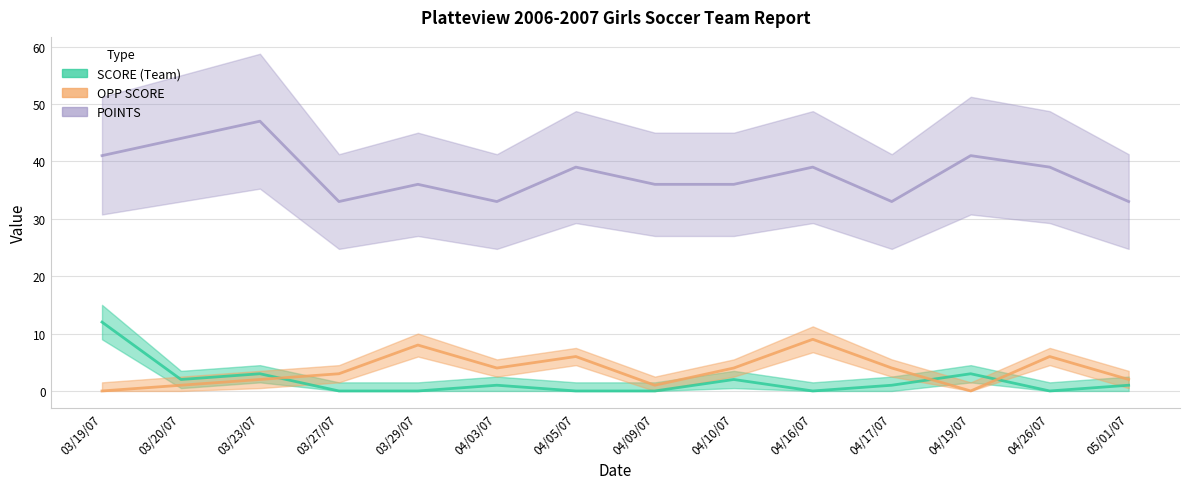

The OPP SCORE series shows 1 at 04/09/07. True or false?

False